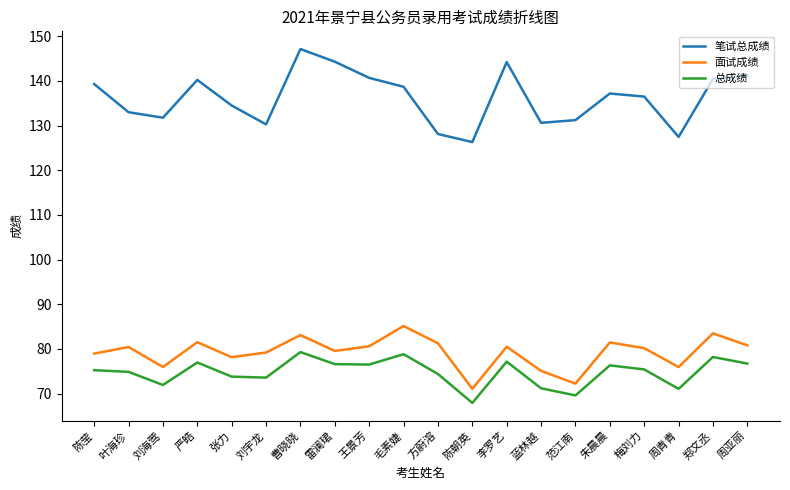

How many lines are shown in the chart?

3